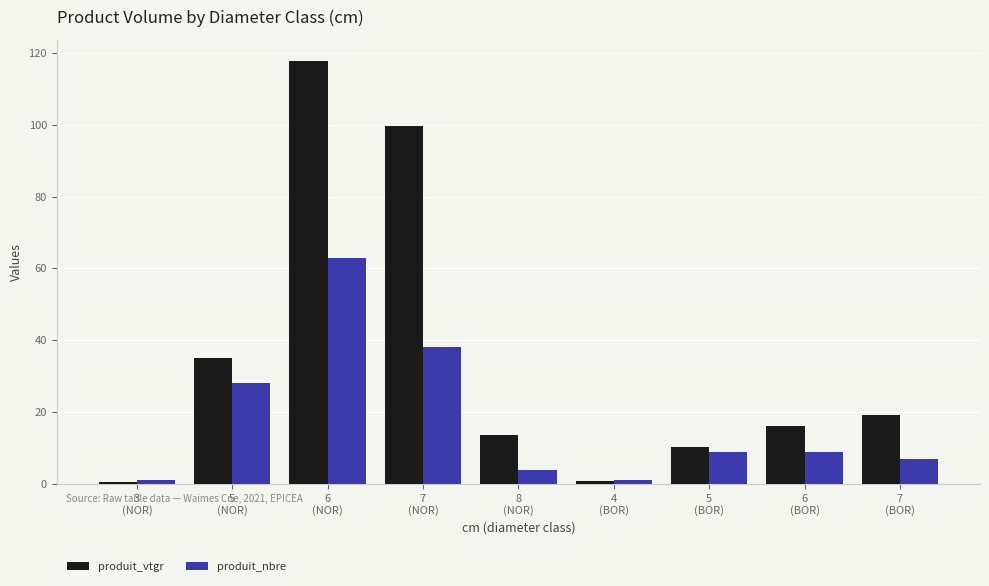

Which series has the widest spread of values?

produit_vtgr